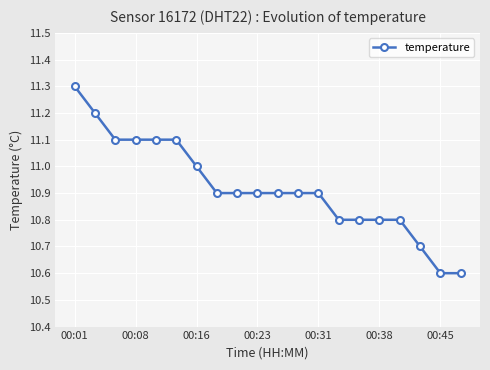

What is the minimum value shown in the chart?

10.6